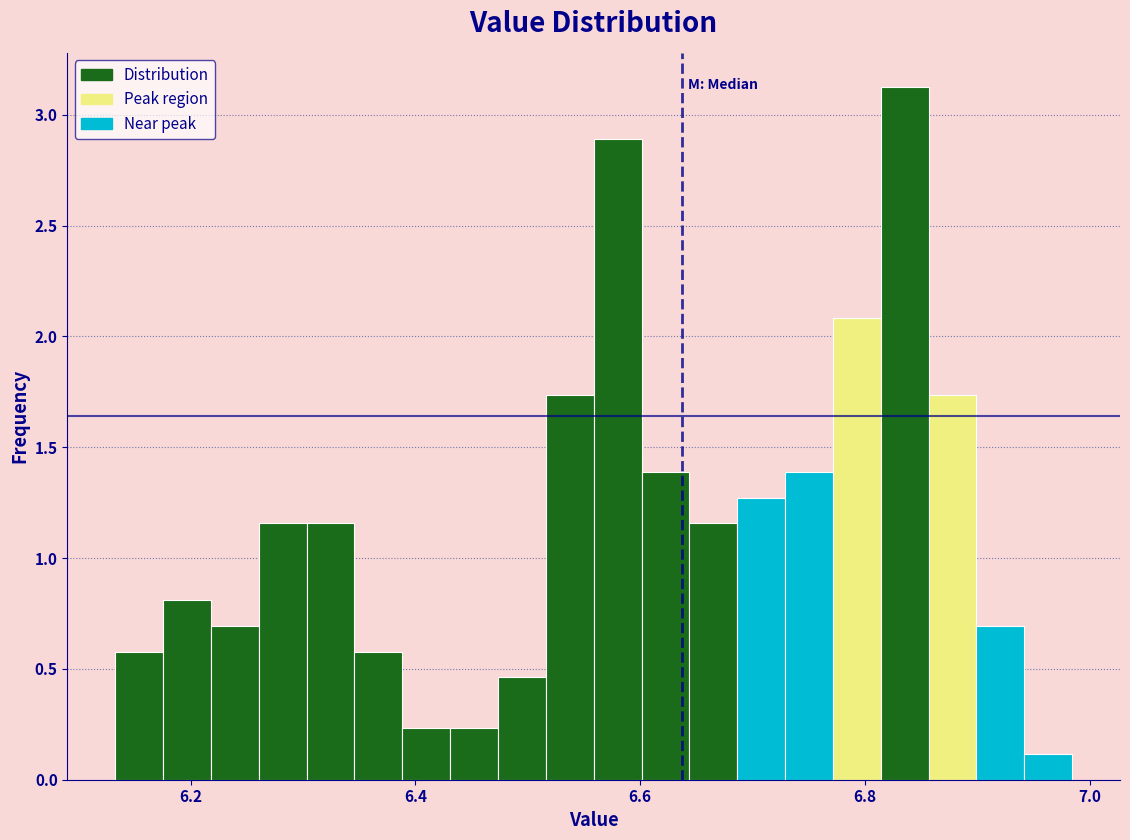

Around what value on the x-axis is the tallest bar? Give the approximate position of its centre, as read against the axis.

6.84